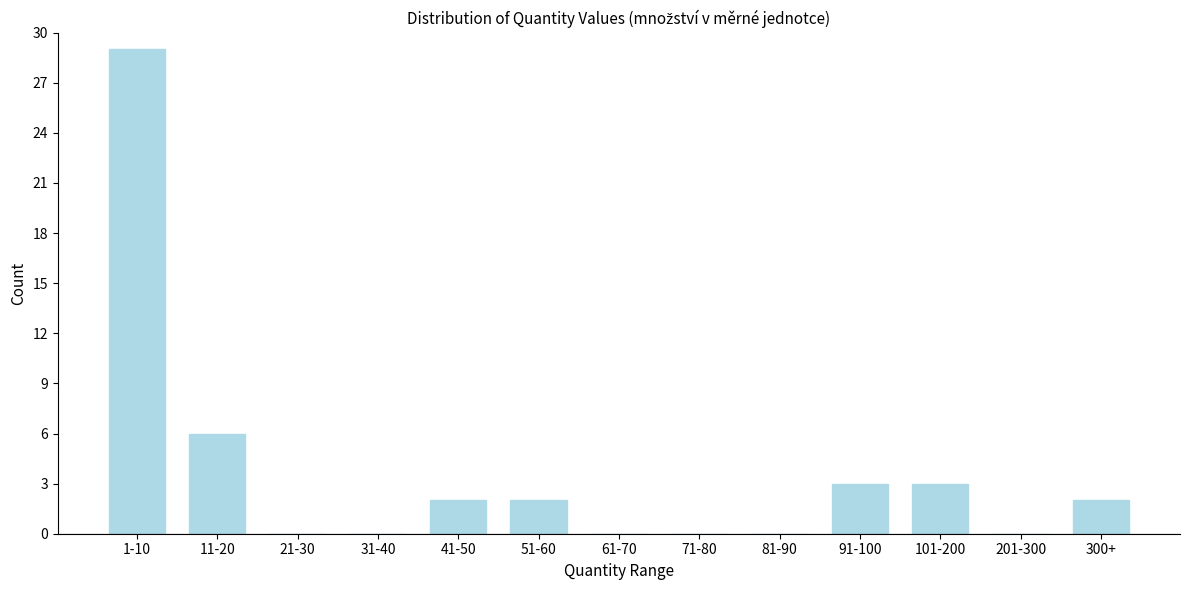

Reading left to right, extract all data points from this chart.

1-10=29	11-20=6	21-30=0	31-40=0	41-50=2	51-60=2	61-70=0	71-80=0	81-90=0	91-100=3	101-200=3	201-300=0	300+=2